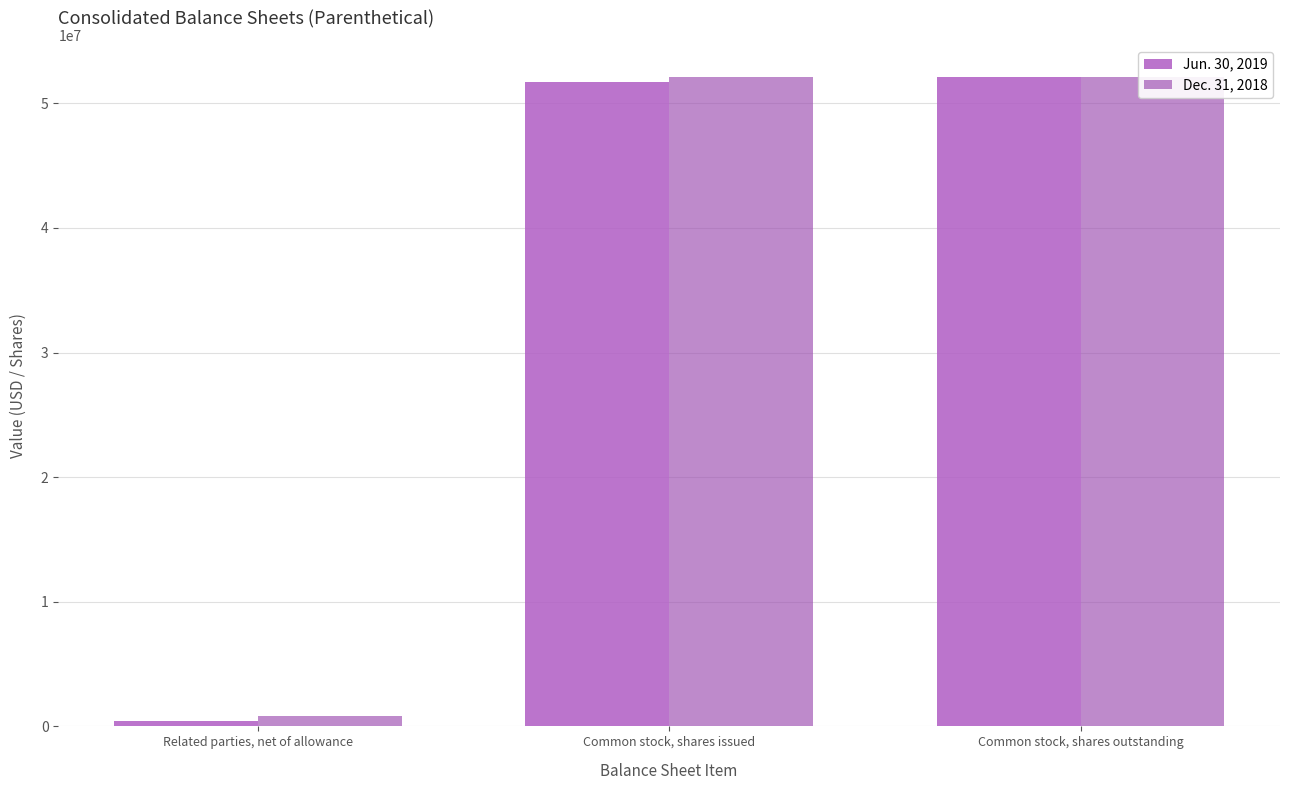

What is the value of the Dec. 31, 2018 bar at the 3rd from the left?

52075000